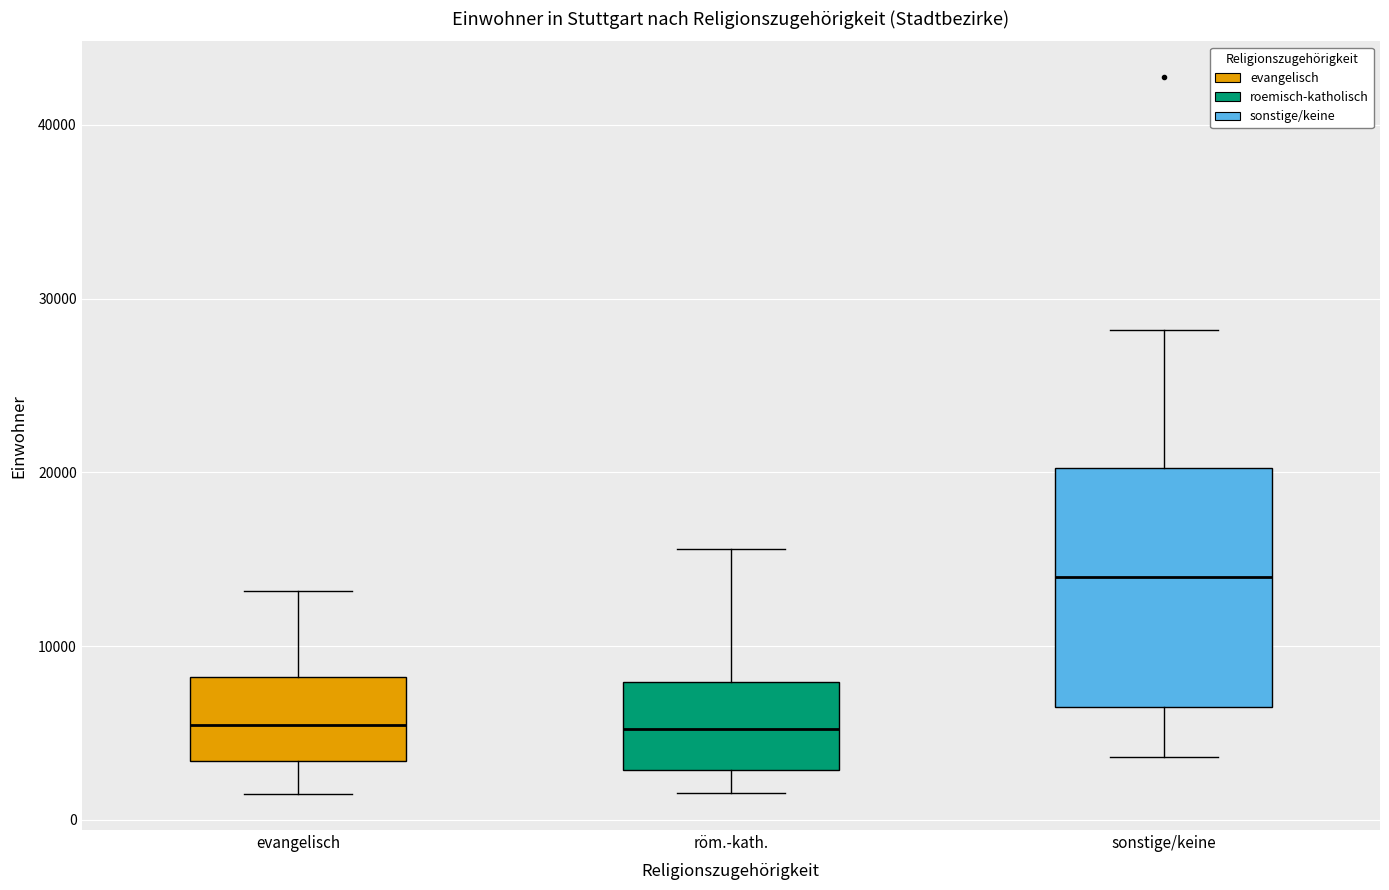

Reading left to right, transcribe this box plot: for each box, give where its median line is, the range the box spans, and where its two whiskers end, as read against the y-axis. The values are not printed on the chart, so give them approximately, as read against the axis.

evangelisch: median 5000, box 3000 to 8000, whiskers 1000 to 13000
röm.-kath.: median 5000, box 3000 to 8000, whiskers 2000 to 16000
sonstige/keine: median 14000, box 7000 to 20000, whiskers 4000 to 28000